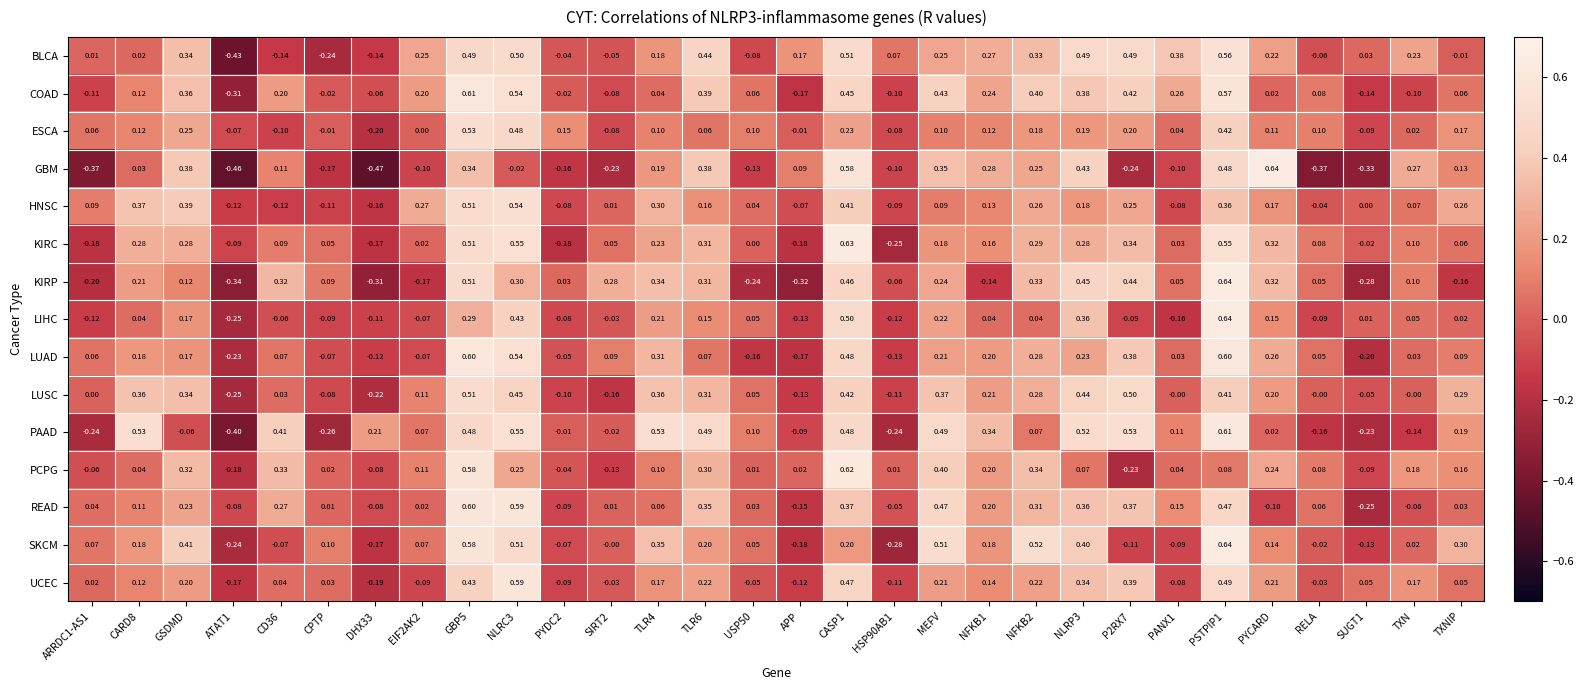

Which series changed the most between CARD8 and NFKB2?

PAAD